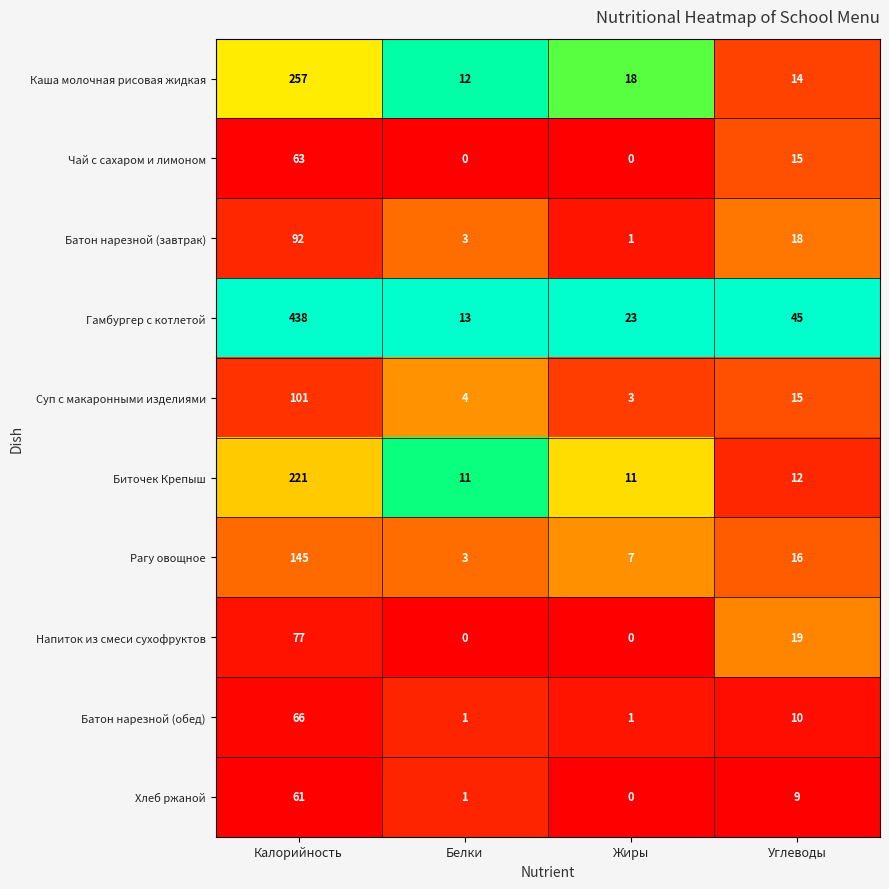

What is the maximum value shown in the chart?

438